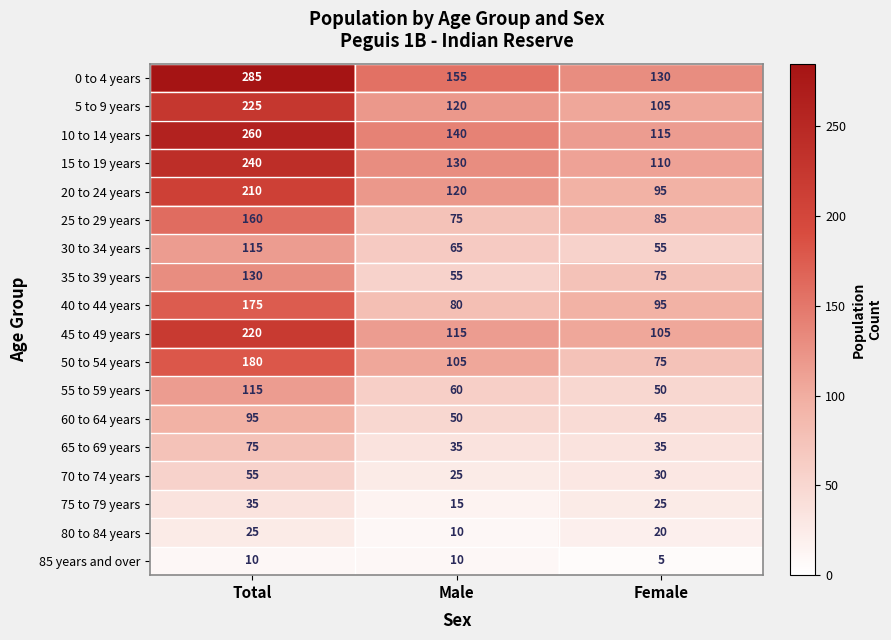

Which series changed the most between Total and Female?

0 to 4 years